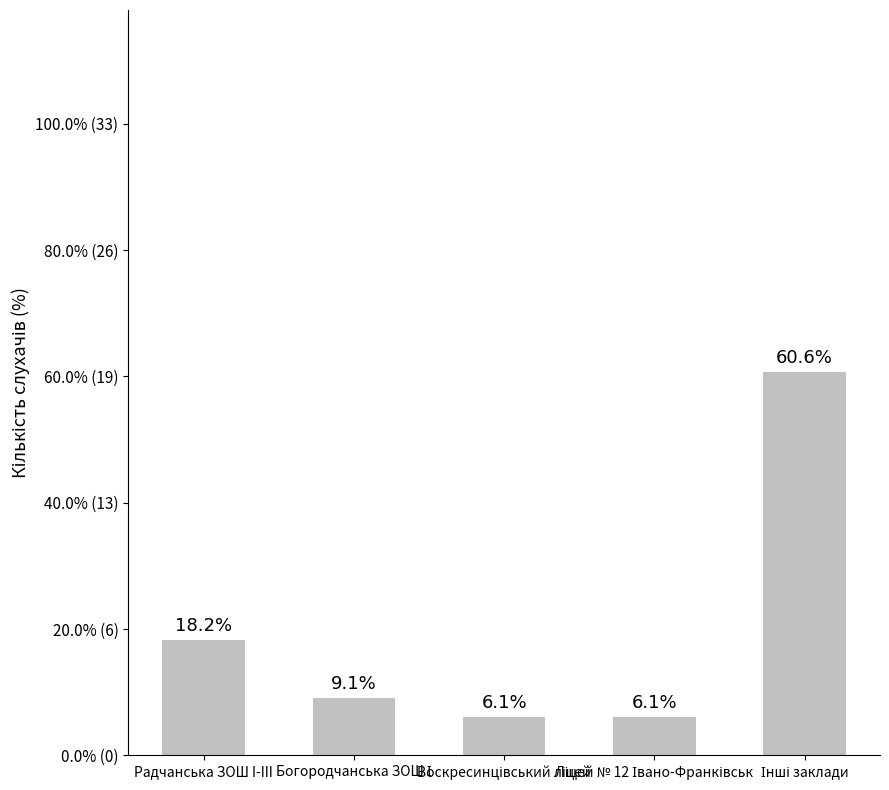

What is the difference between the second highest and minimum values?

4